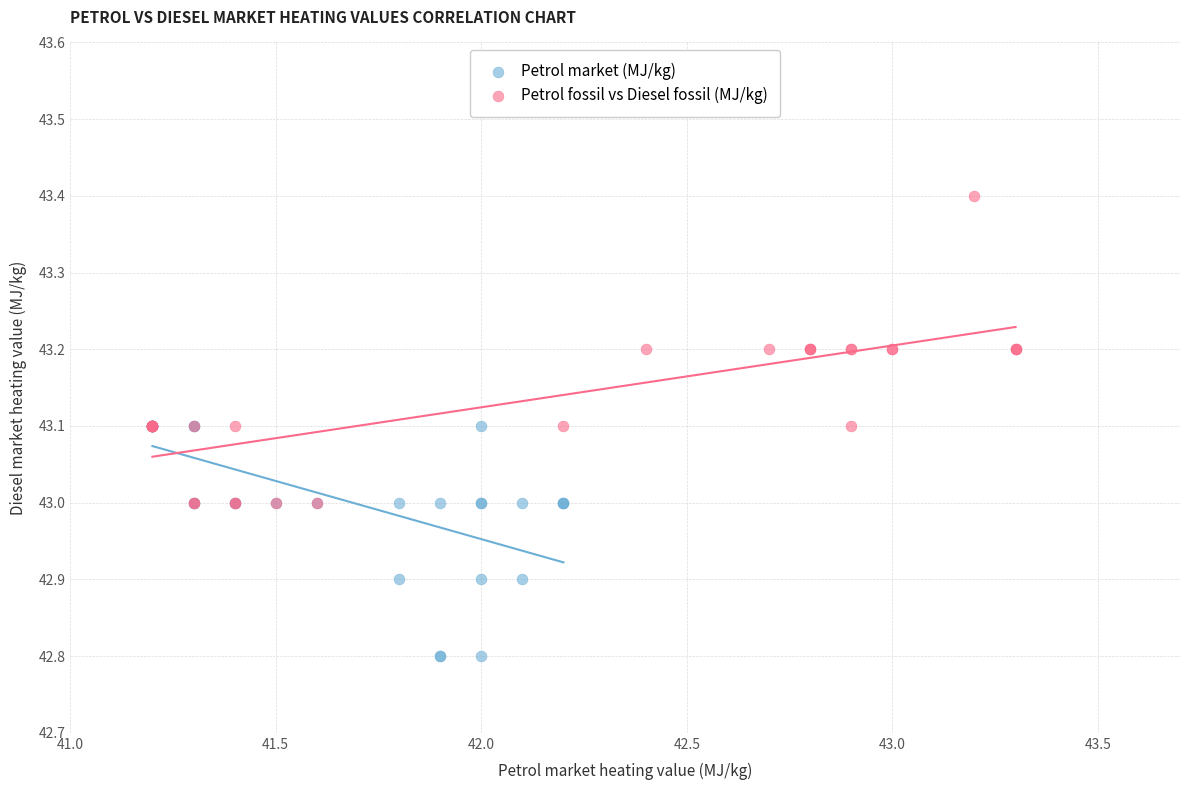

Which series reaches the minimum Y coordinate?

Petrol market (MJ/kg)